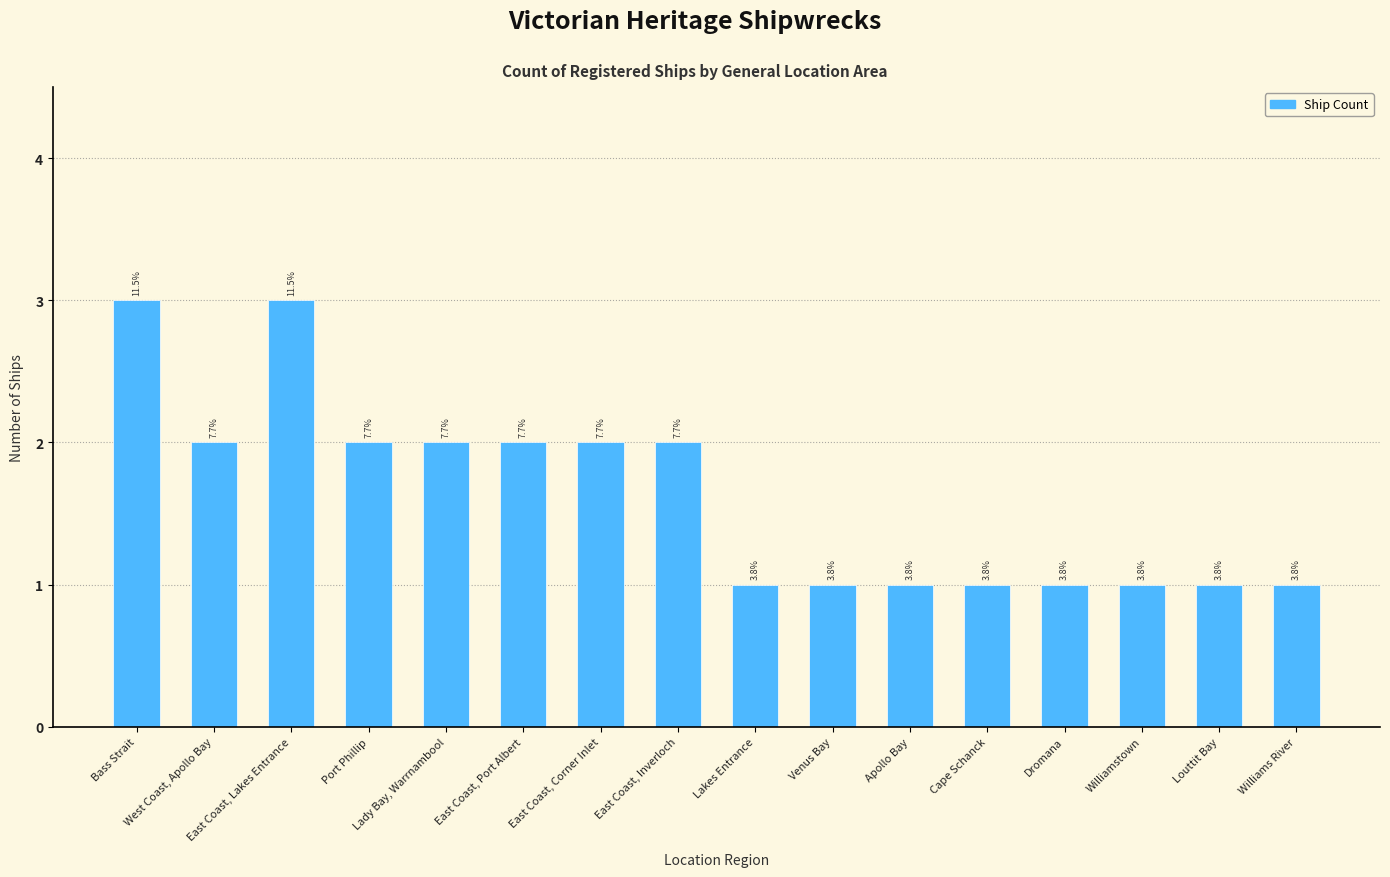

What is the value of the 15th bar from the left?

1